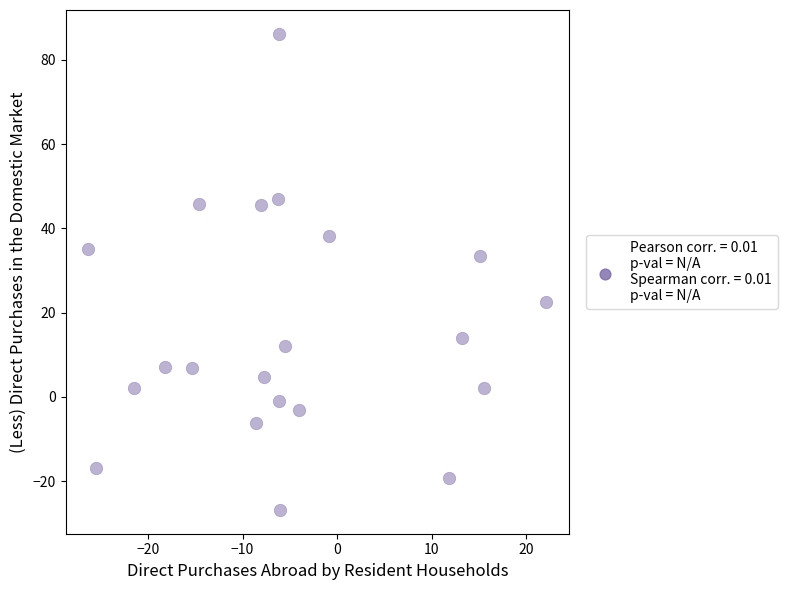

What Y value in the scatter plot is closest to 29?

33.5